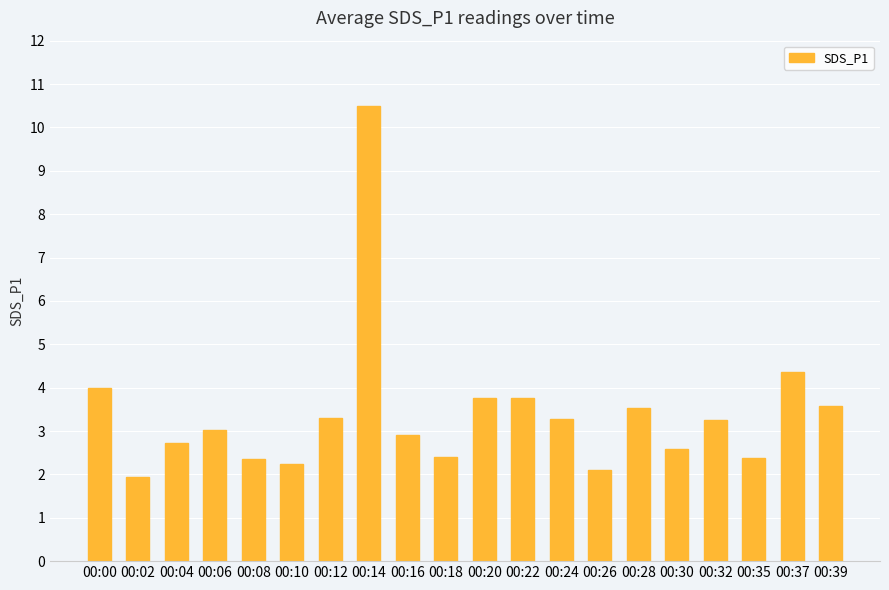

What is the difference between the values at 00:30 and 00:32?

0.7